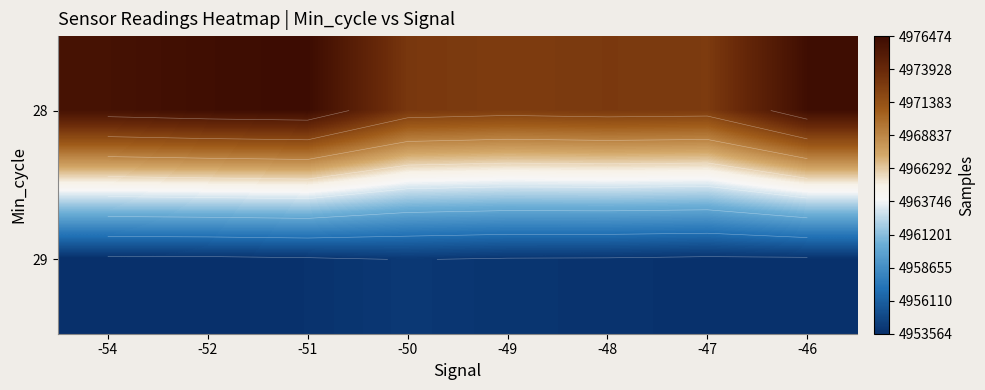

At which category does the chart reach its peak across all series?

-51